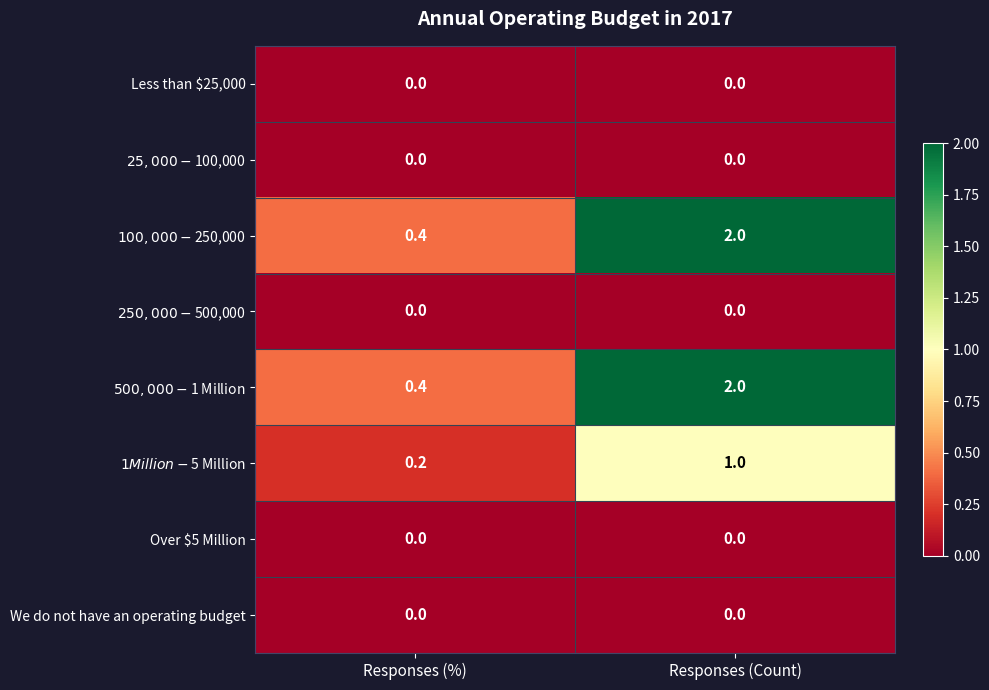

The value of Less than $25,000 at Responses (Count) is 0.0. True or false?

True